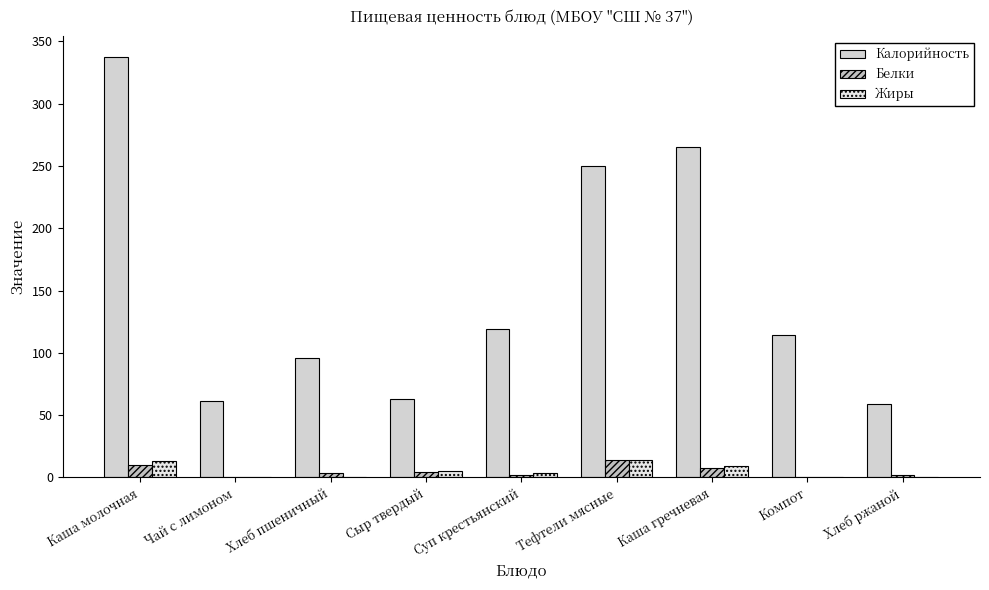

Reading left to right, list all the values displayed in this chart.

Калорийность: 337.3	61.5	95.8	62.9	118.9	249.9	264.9	114.0	58.7
Белки: 9.9	0.1	3.5	4.1	1.9	13.7	7.6	0.2	2.0
Жиры: 13.0	0.0	0.3	5.2	3.1	13.9	9.4	0.2	0.4